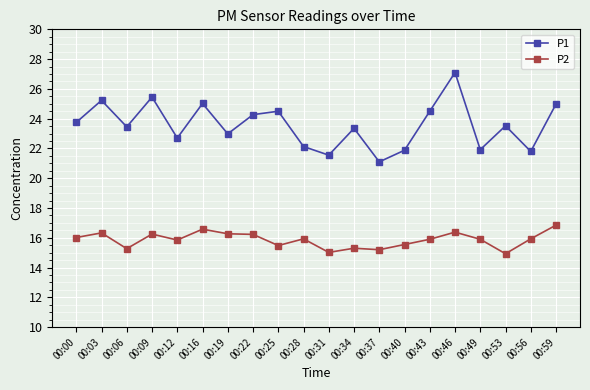

Which series has the largest range (max minus min)?

P1